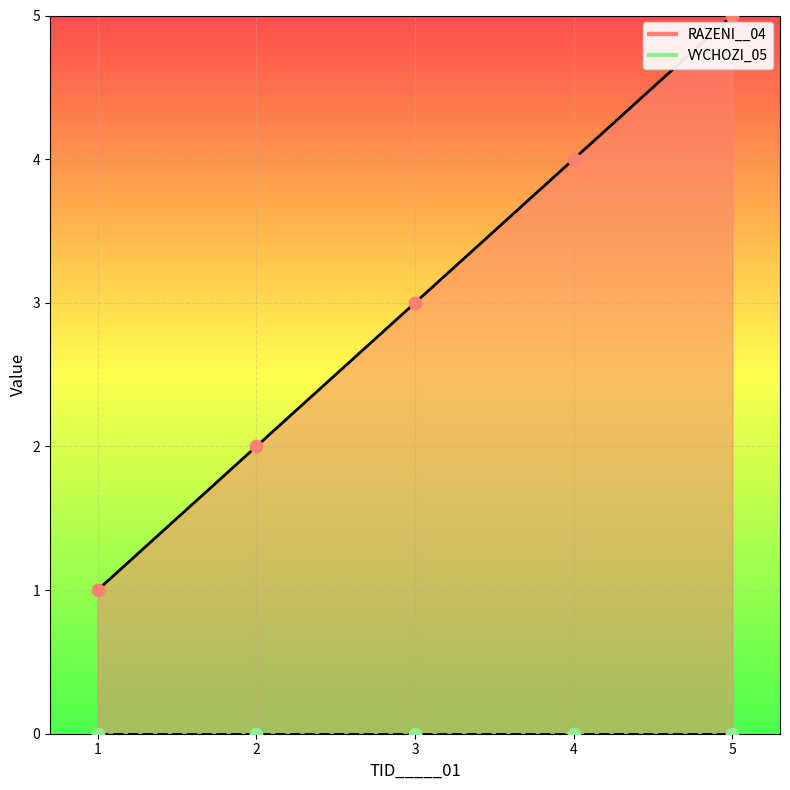

Approximately how many times larger is the value at 4 compared to 1?

4.0